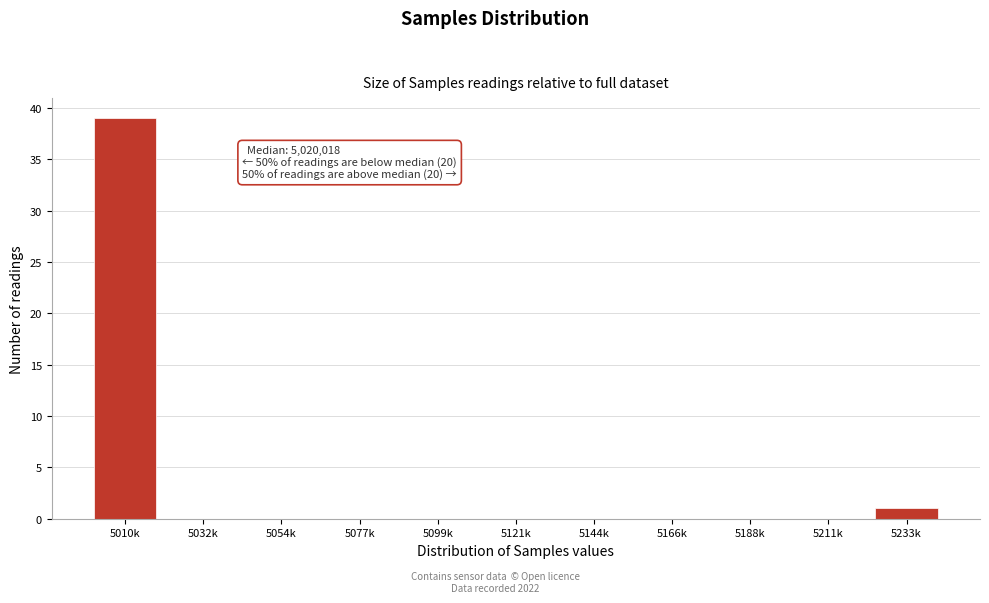

Reading left to right, transcribe all the data shown in this chart.

5010k=39	5032k=0	5054k=0	5077k=0	5099k=0	5121k=0	5144k=0	5166k=0	5188k=0	5211k=0	5233k=1